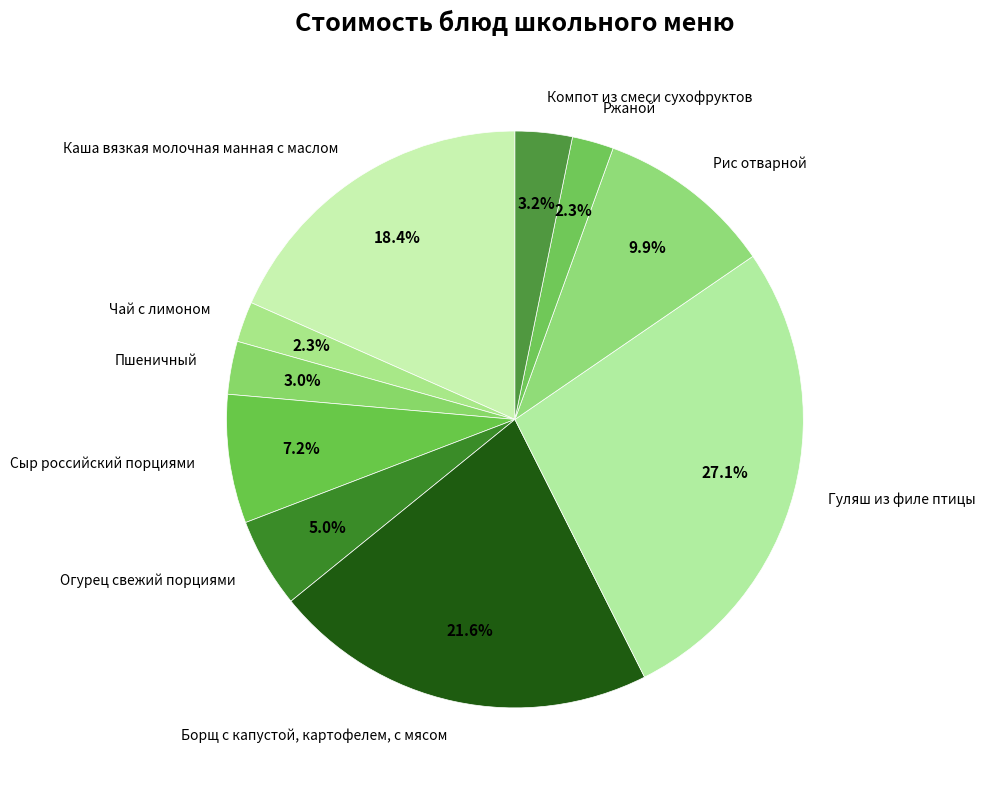

What percentage is the Чай с лимоном slice, to the nearest percent?

2%